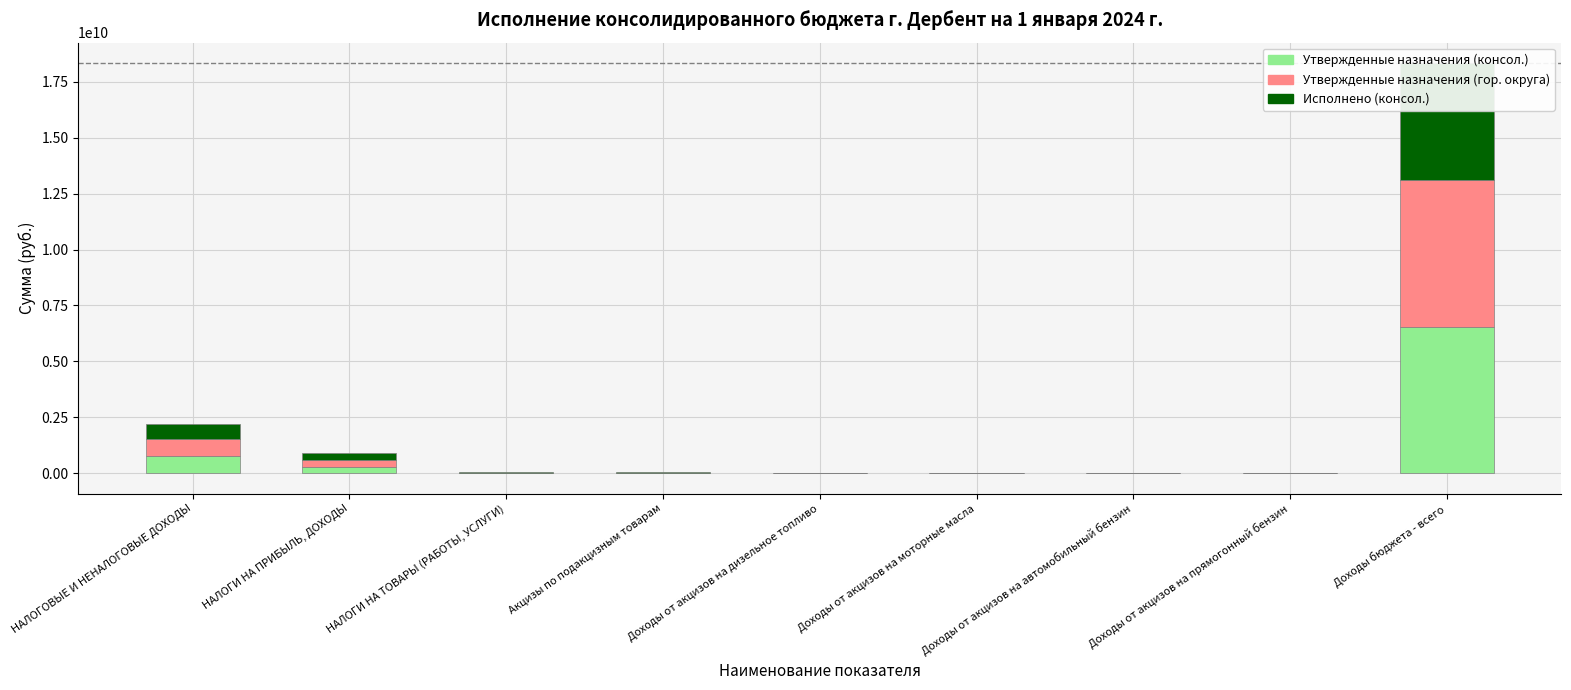

What are all the series names shown in the legend?

Утвержденные назначения (консол.), Утвержденные назначения (гор. округа), Исполнено (консол.)